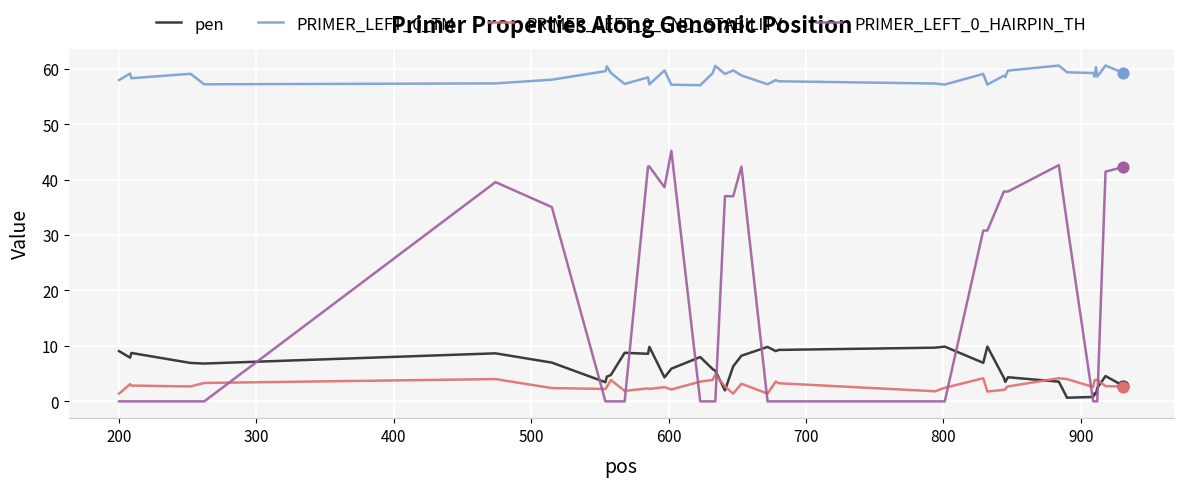

Which series has the widest spread of values?

PRIMER_LEFT_0_HAIRPIN_TH